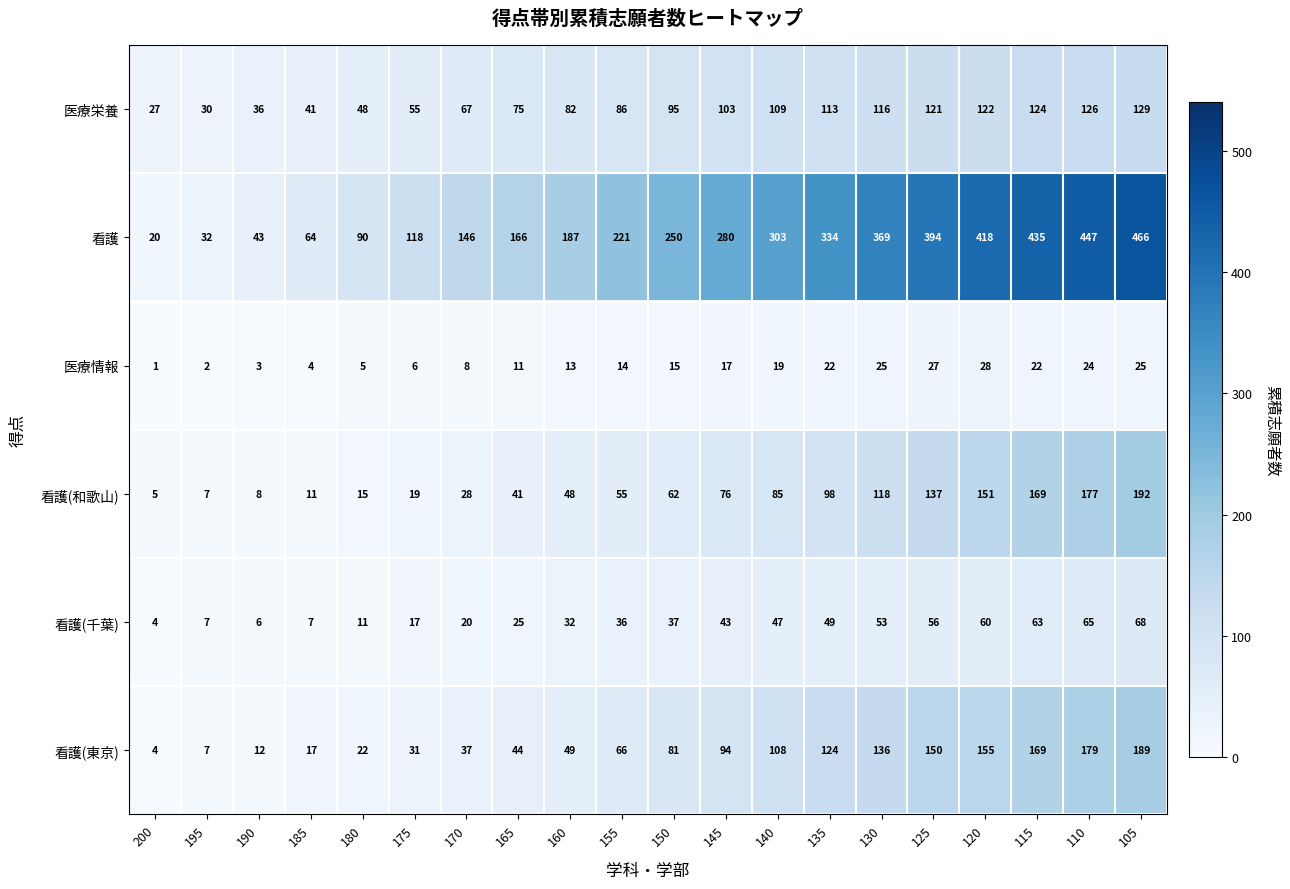

At which label is 看護 closest to 243?

150